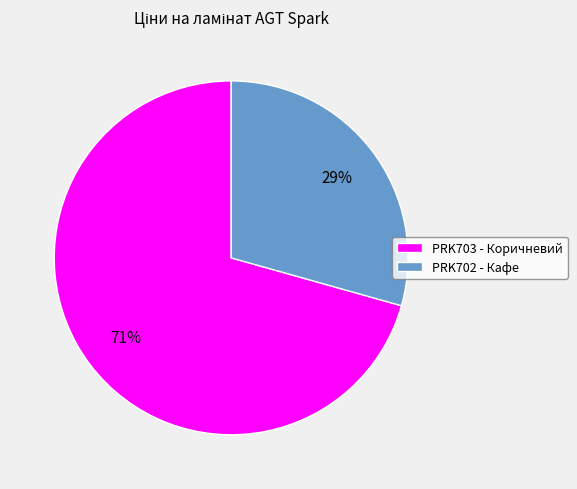

To the nearest percent, what portion does PRK702 - Кафе represent?

29%